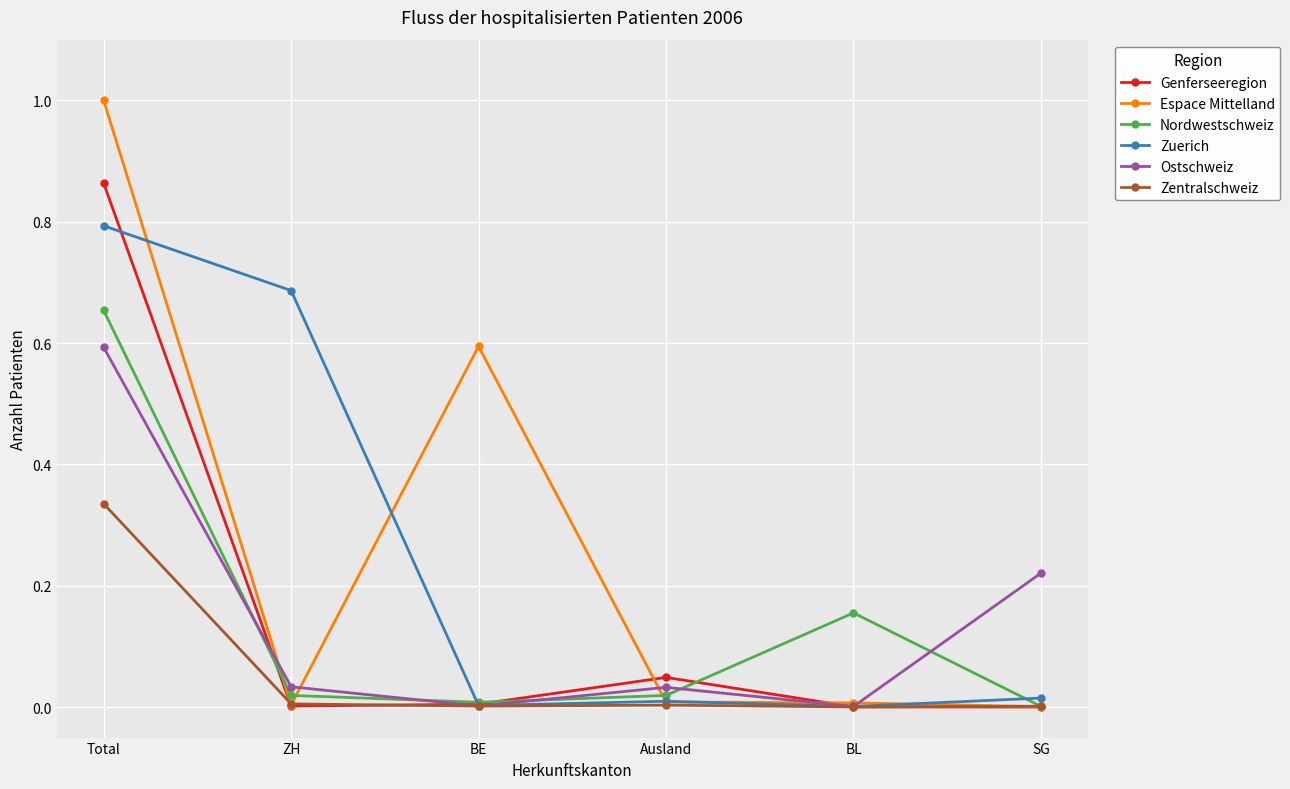

How many distinct data groups are displayed?

6